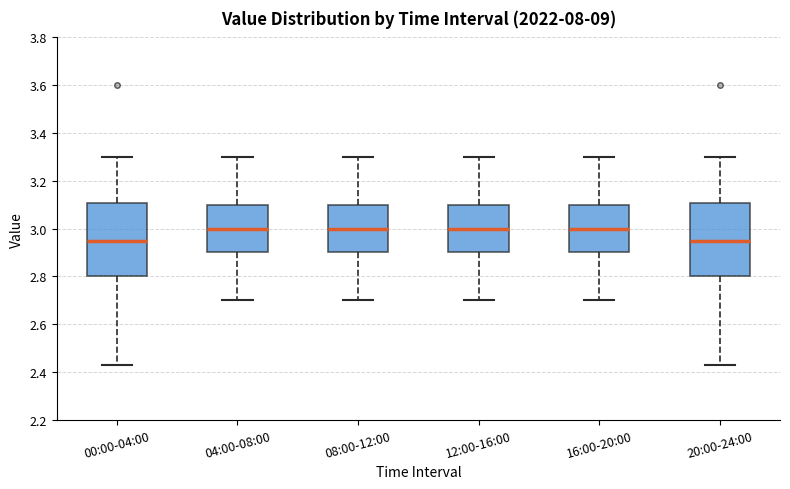

Where is the upper edge of the box for 12:00-16:00 on the y-axis? The values are not printed on the chart, so give them approximately, as read against the axis.

3.10